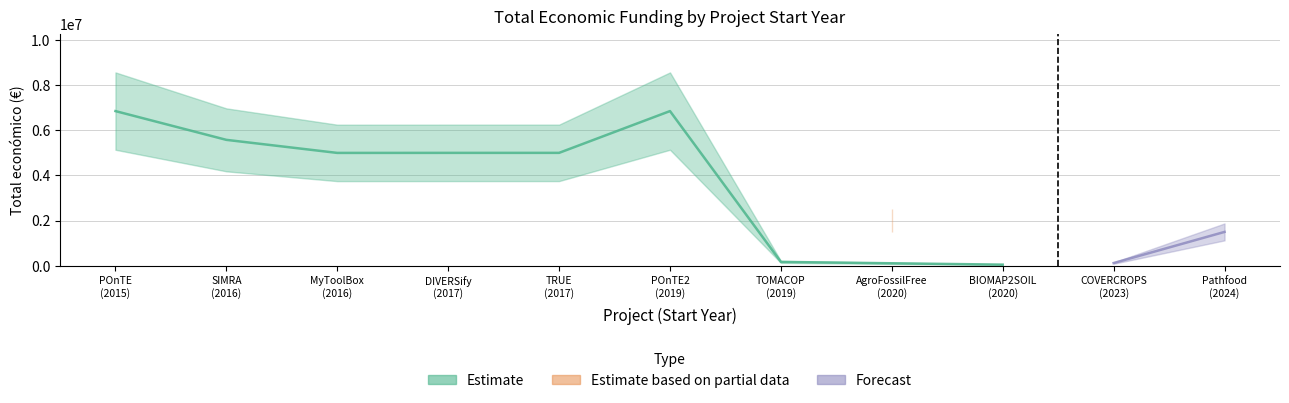

How many interior local peaks does the Año de finalización series have?

1